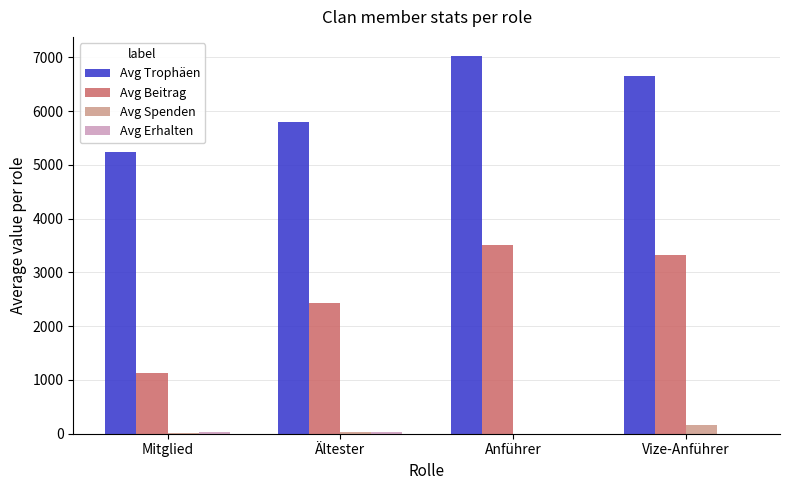

What is the approximate value of Avg Spenden at Mitglied?

21